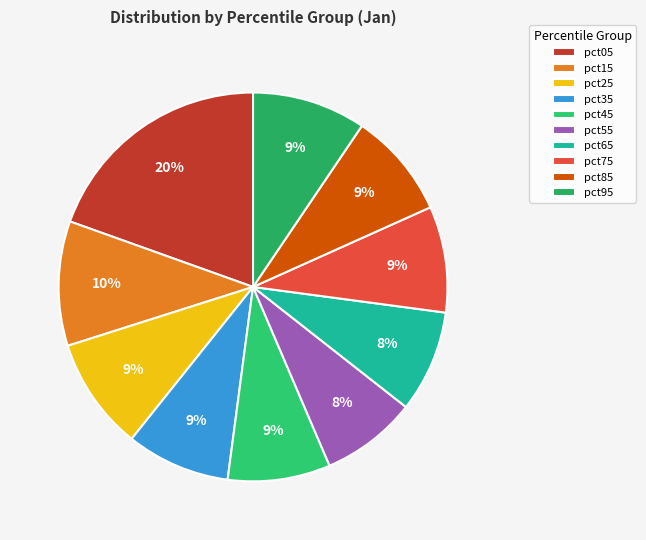

To the nearest percent, what is the average slice percentage?

10%